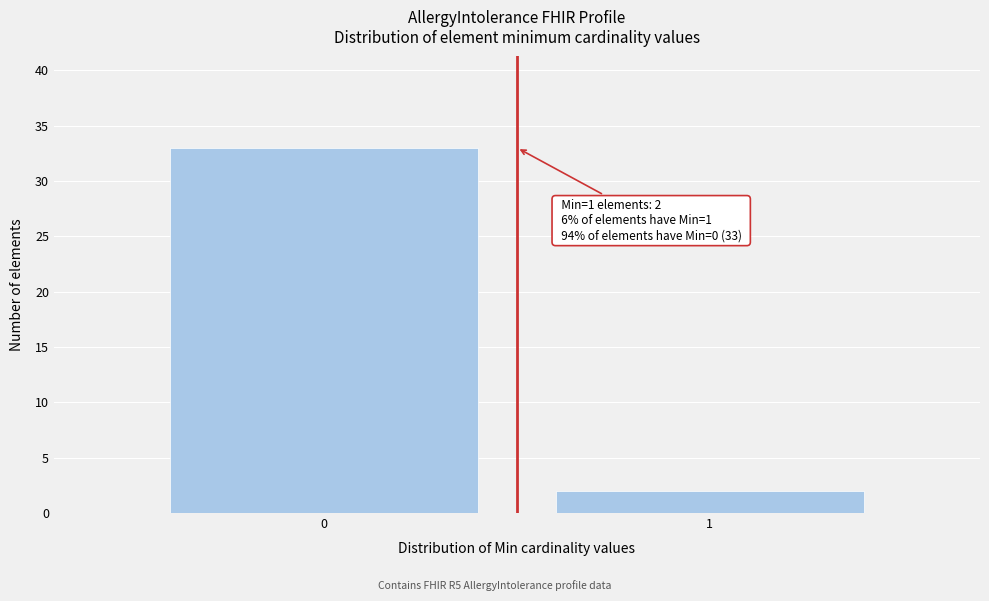

Reading left to right, transcribe all the data shown in this chart.

33	2